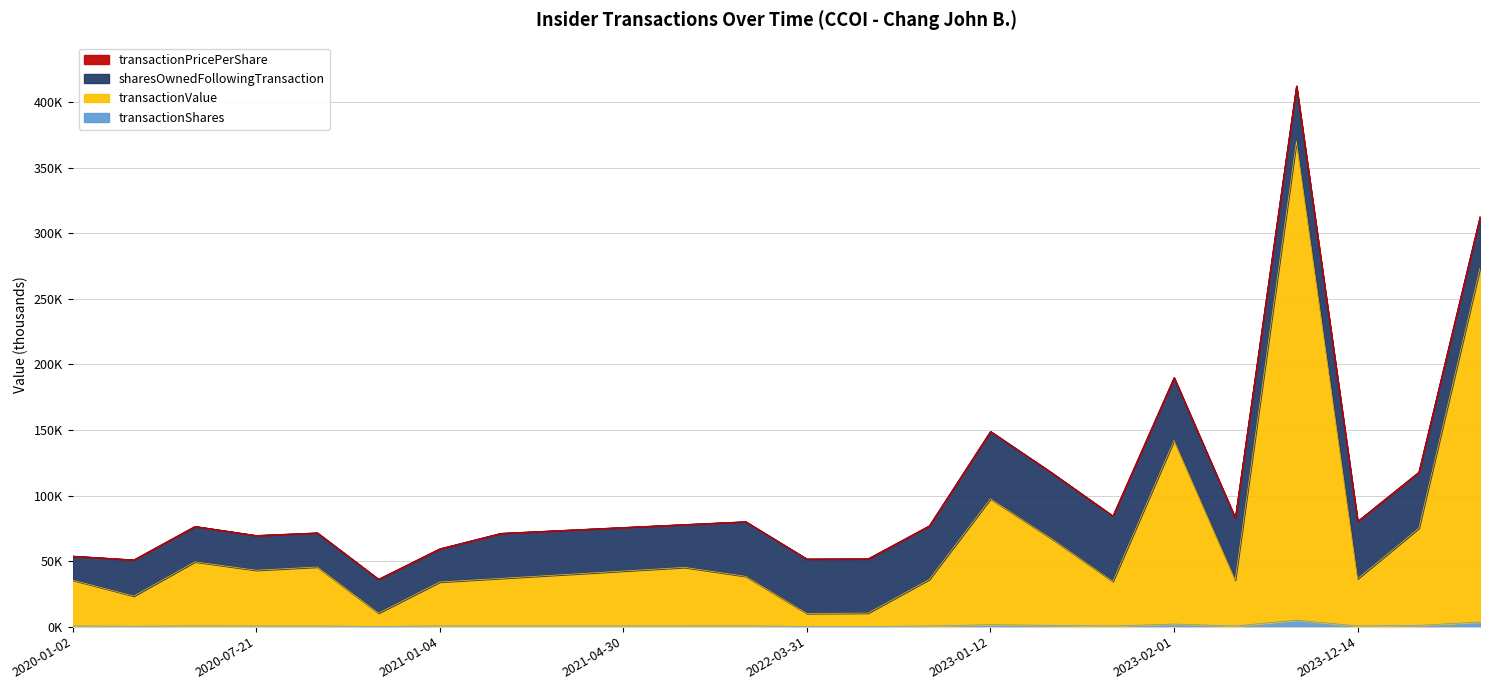

What is the label of the 18th point from the right?

2021-01-04